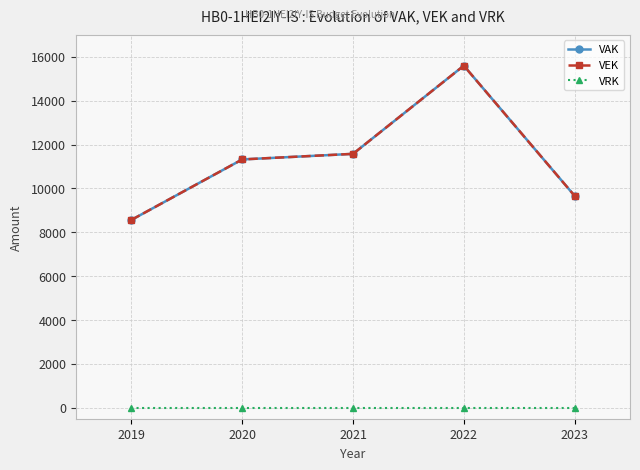

What is the value of the VEK point at the 2nd from the left?

11322